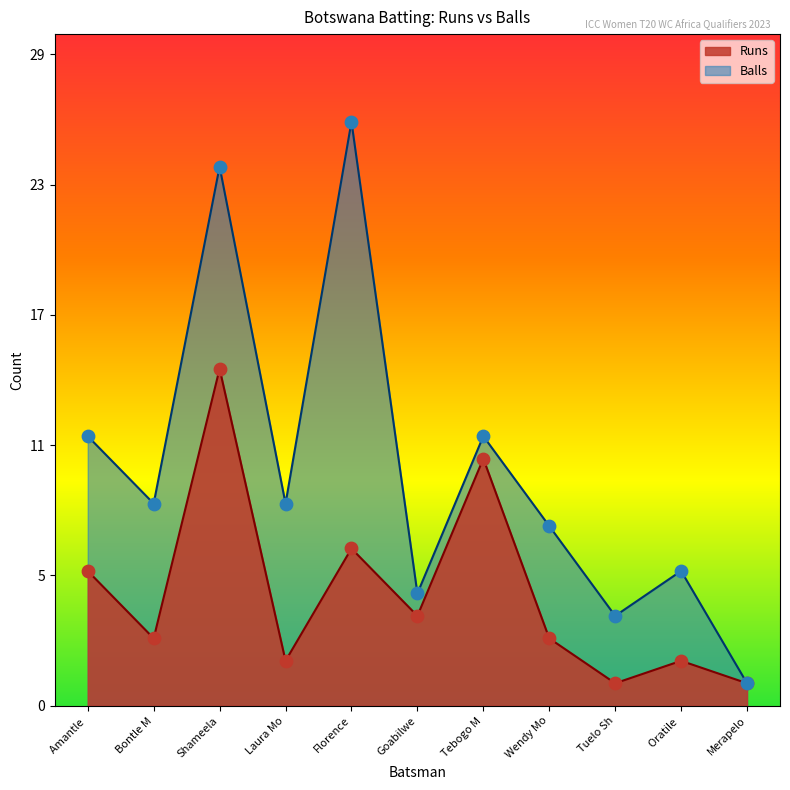

Which series reaches the minimum Y coordinate?

Runs